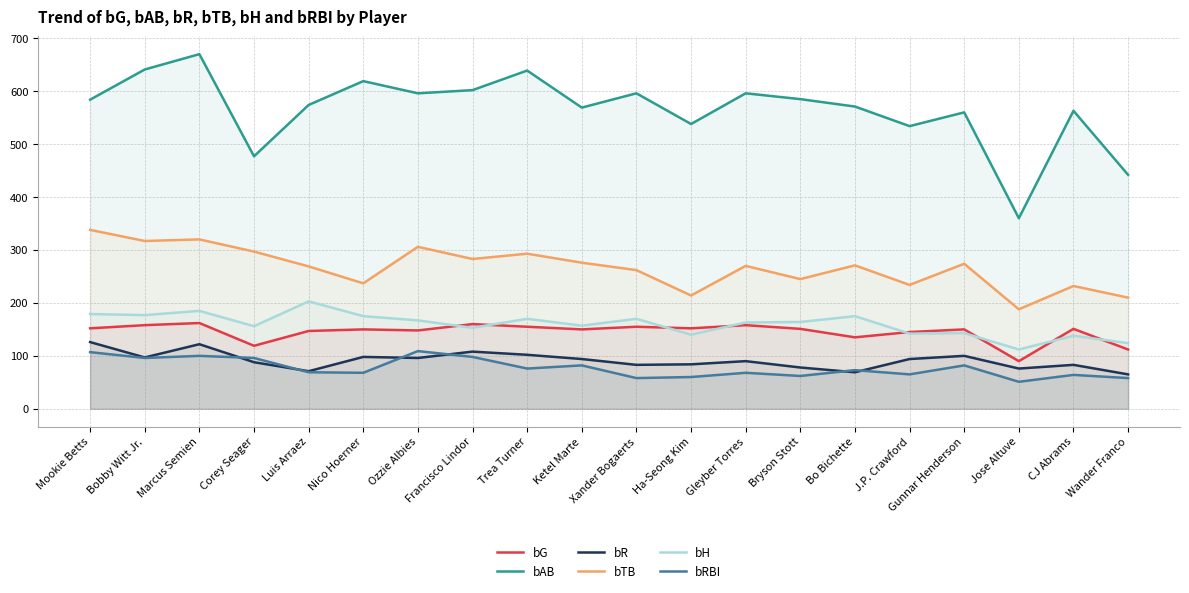

Where does the bTB series first go above 271?

Mookie Betts